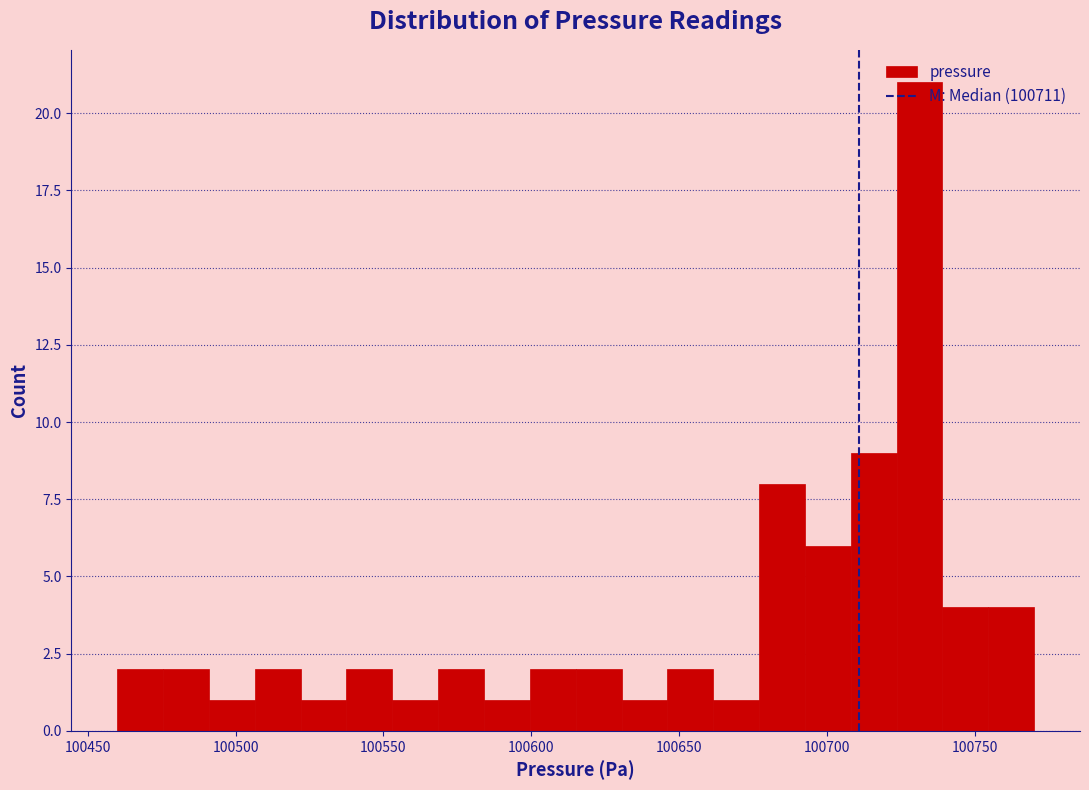

Around what value on the x-axis is the tallest bar? Give the approximate position of its centre, as read against the axis.

100730